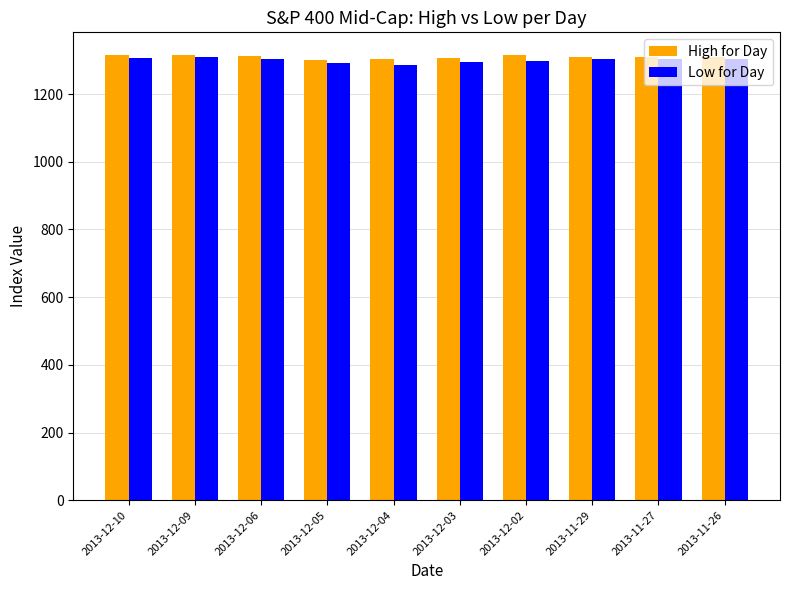

What is the total value across all series at 2013-12-10?

2623.3